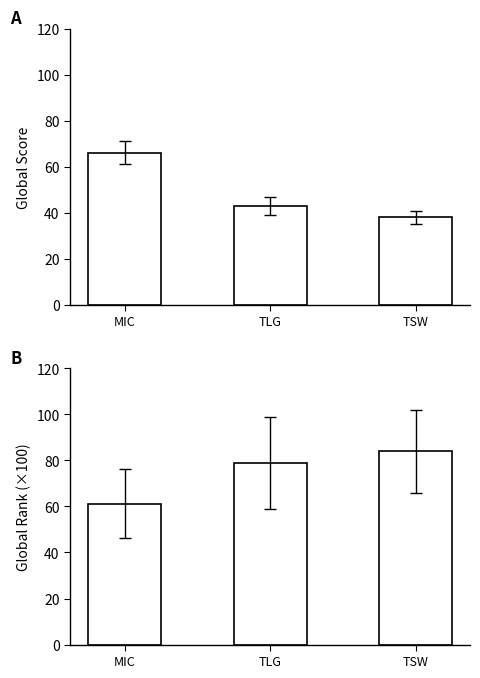

Which category has the lowest value in the Global Score series?

TSW